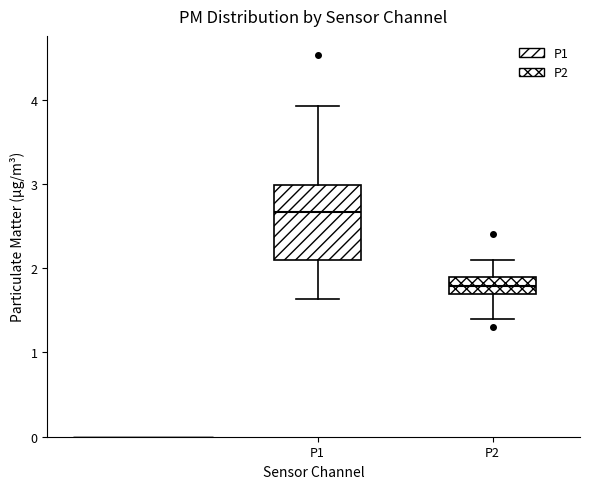

Where does the median line of the box for P1 sit on the y-axis? The values are not printed on the chart, so give them approximately, as read against the axis.

2.7